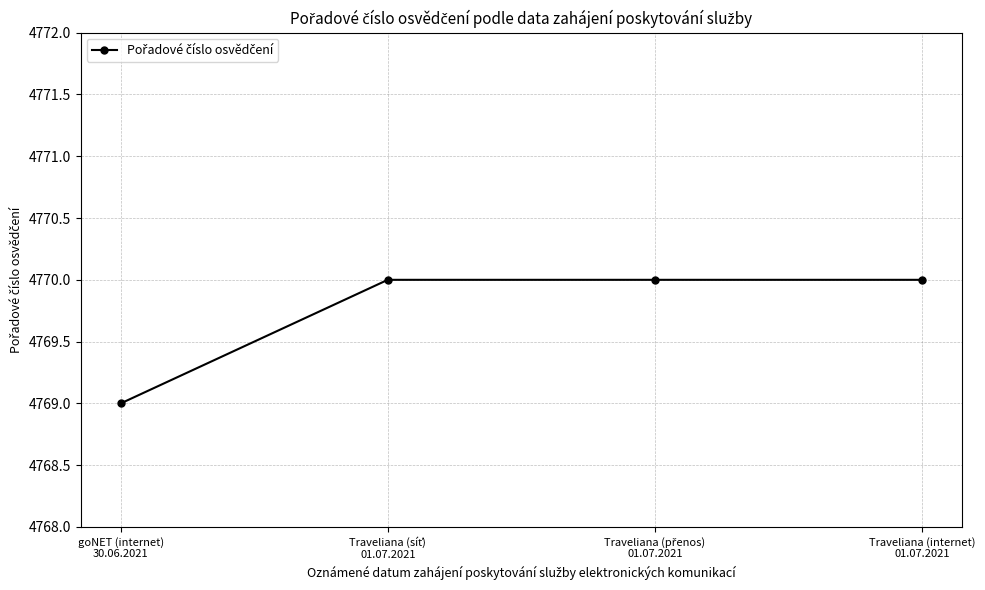

The value at Traveliana (internet)
01.07.2021 is 1408. True or false?

False